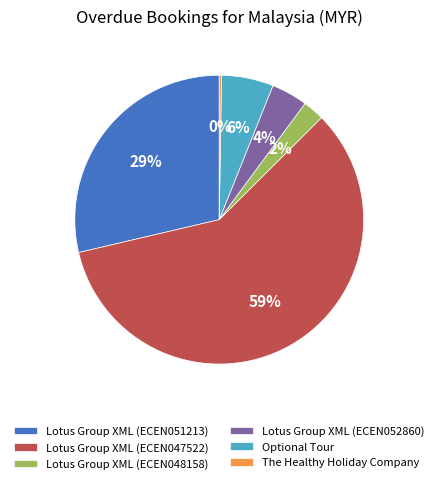

Does any single category account for the majority?

Yes